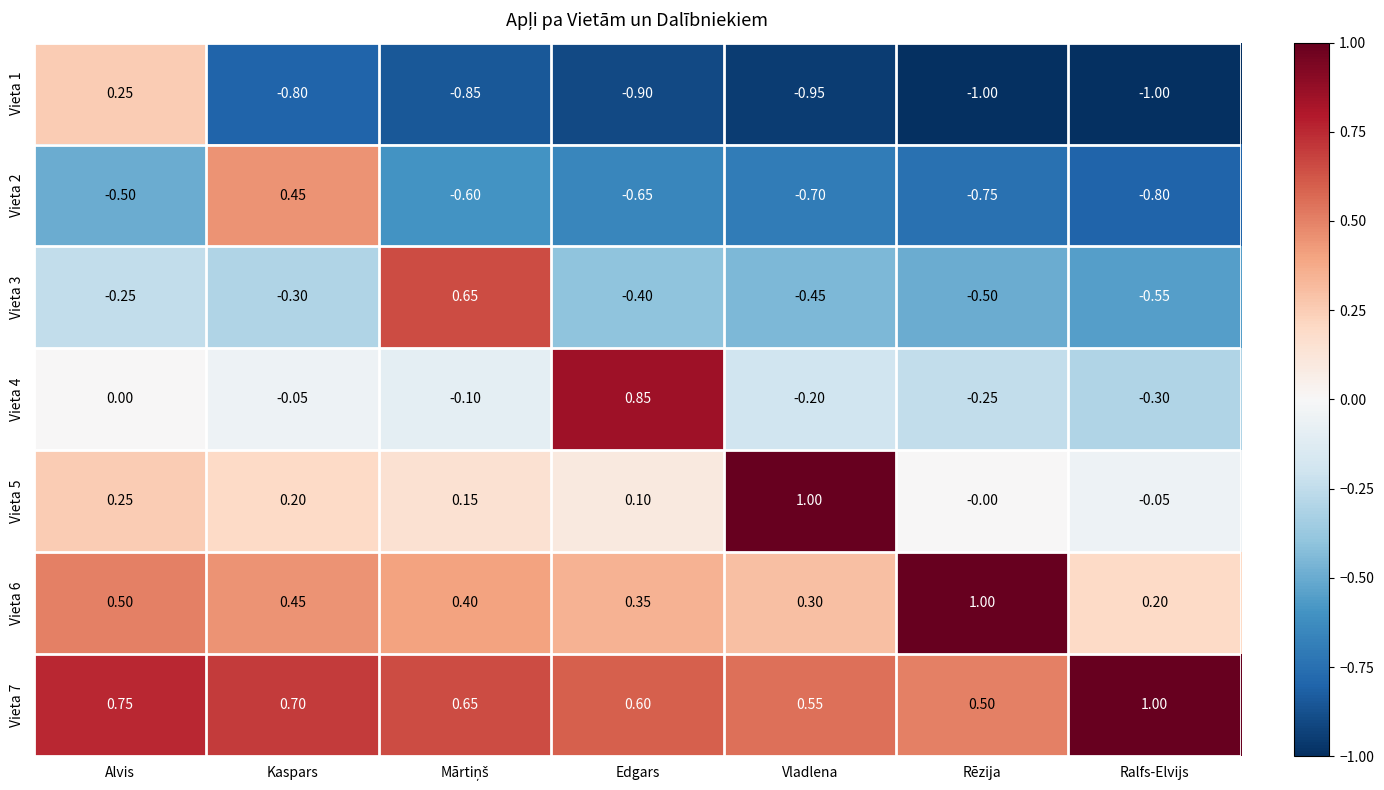

Rank the series by their average value, from highest to lowest.

Vieta 7, Vieta 6, Vieta 5, Vieta 4, Vieta 3, Vieta 2, Vieta 1